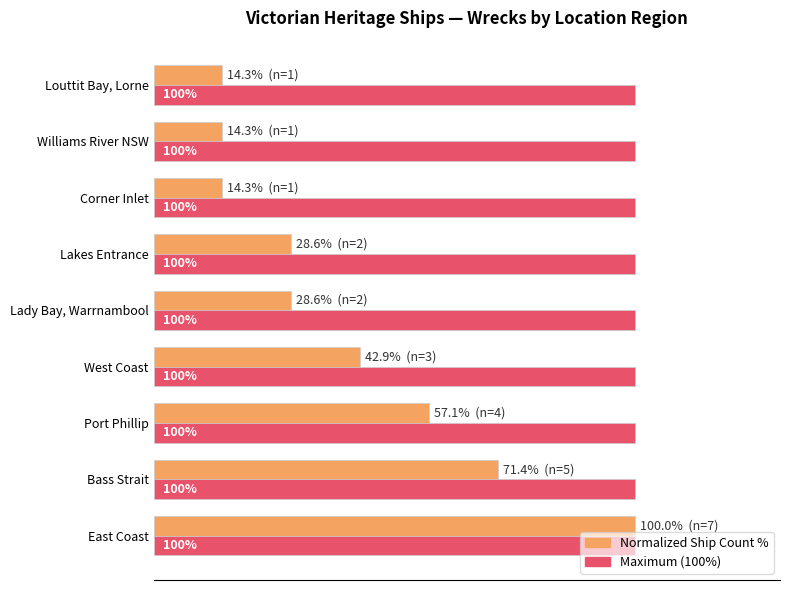

At which category is the sum across all series the highest?

East Coast